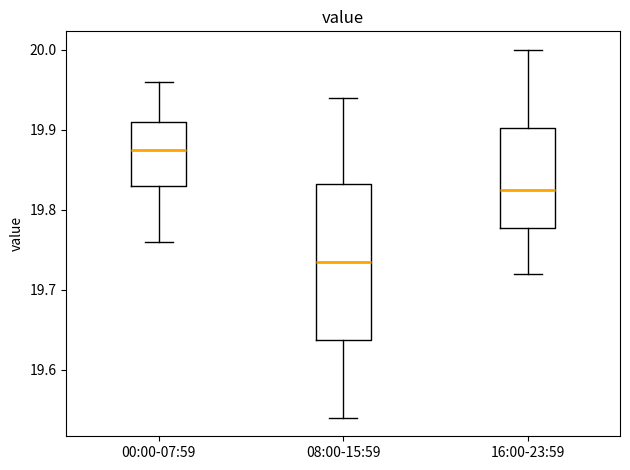

Where is the upper edge of the box for 00:00-07:59 on the y-axis? The values are not printed on the chart, so give them approximately, as read against the axis.

19.91